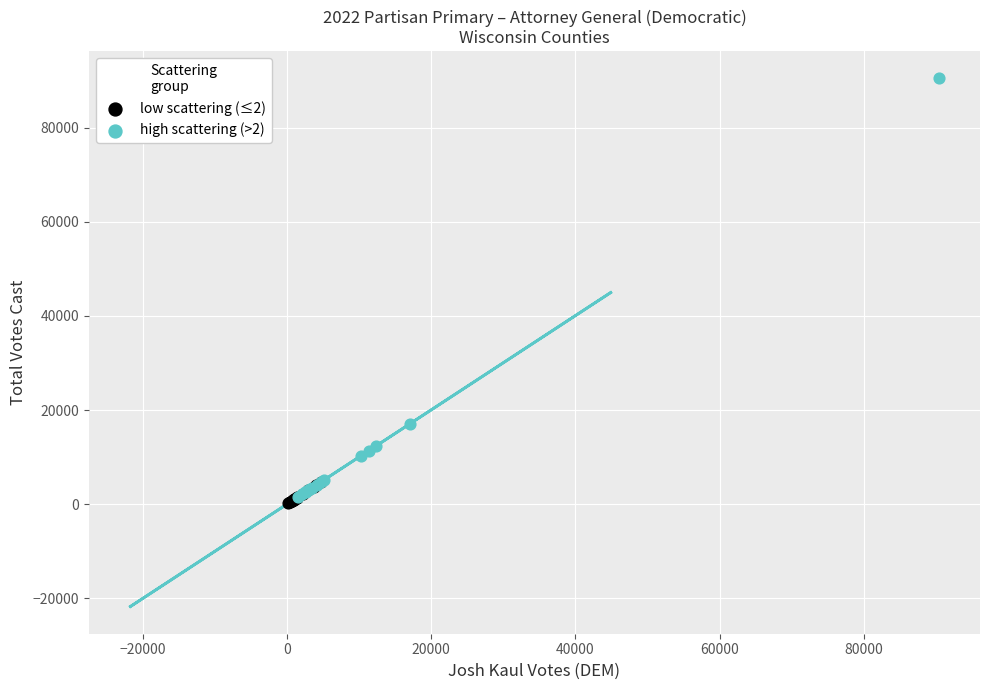

Which series contains the highest Y value?

high scattering (>2)